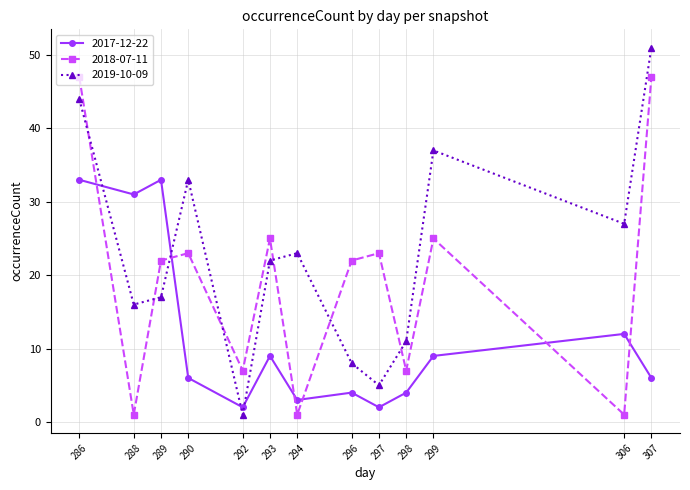

What is the minimum value shown in the chart?

1